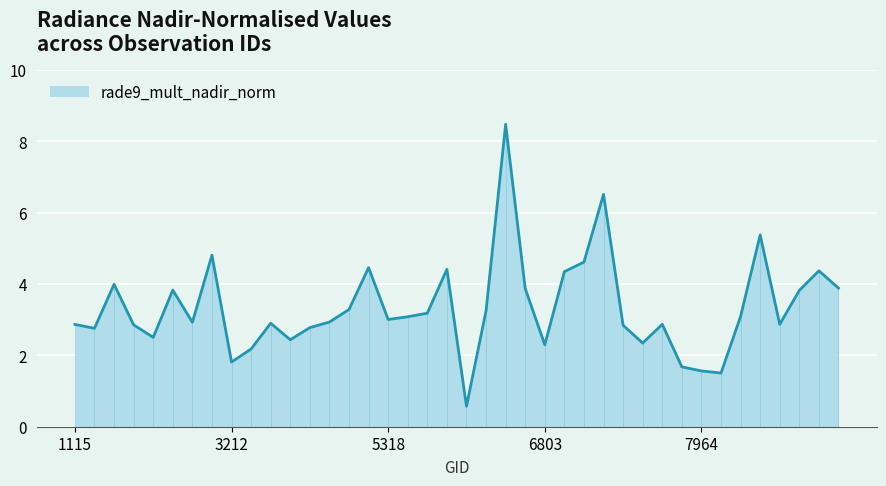

What is the minimum value for rade9_mult_nadir_norm?

0.6